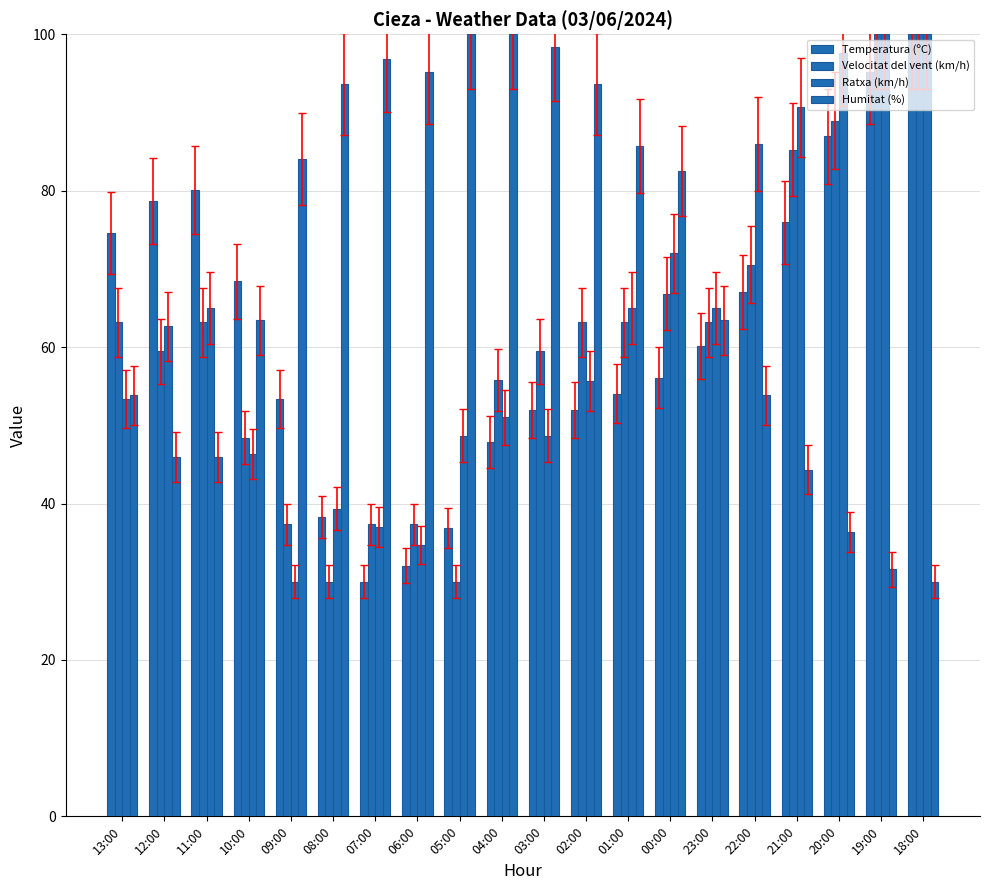

Reading right to left, what are all the values shown in this chart?

Temperatura (ºC): 100.0	95.2	87.0	76.0	67.1	60.2	56.1	54.0	52.0	52.0	47.8	36.9	32.1	30.0	38.2	53.3	68.4	80.1	78.7	74.6
Velocitat del vent (km/h): 100.0	100.0	88.9	85.3	70.5	63.2	66.8	63.2	63.2	59.5	55.8	30.0	37.4	37.4	30.0	37.4	48.4	63.2	59.5	63.2
Ratxa (km/h): 100.0	100.0	97.7	90.7	86.0	65.0	72.0	65.0	55.7	48.7	51.0	48.7	34.7	37.0	39.3	30.0	46.3	65.0	62.7	53.3
Humitat (%): 30.0	31.6	36.4	44.3	53.9	63.4	82.5	85.7	93.6	98.4	100.0	100.0	95.2	96.8	93.6	84.1	63.4	45.9	45.9	53.9